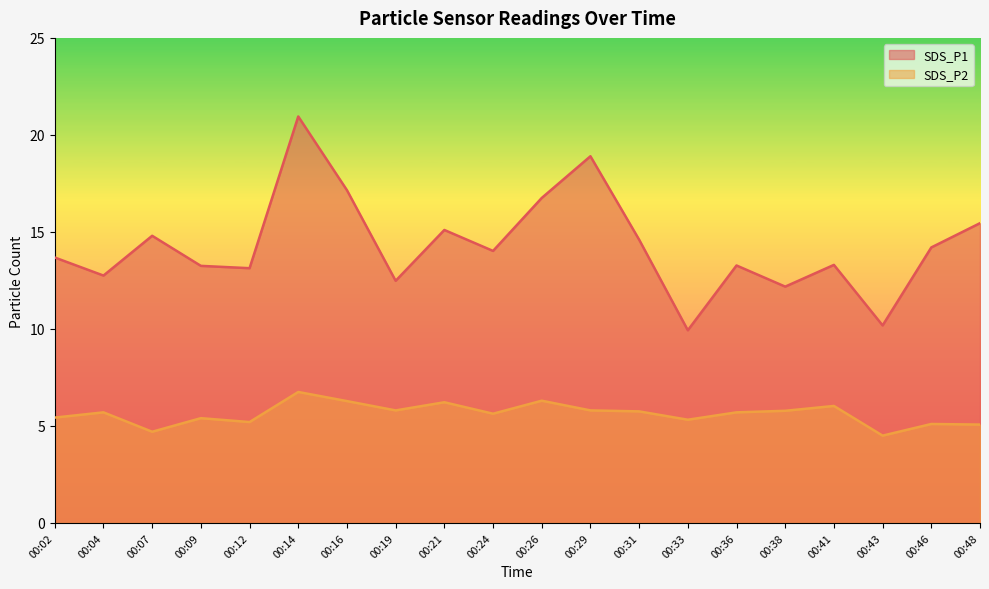

Does the chart have visible grid lines?

No